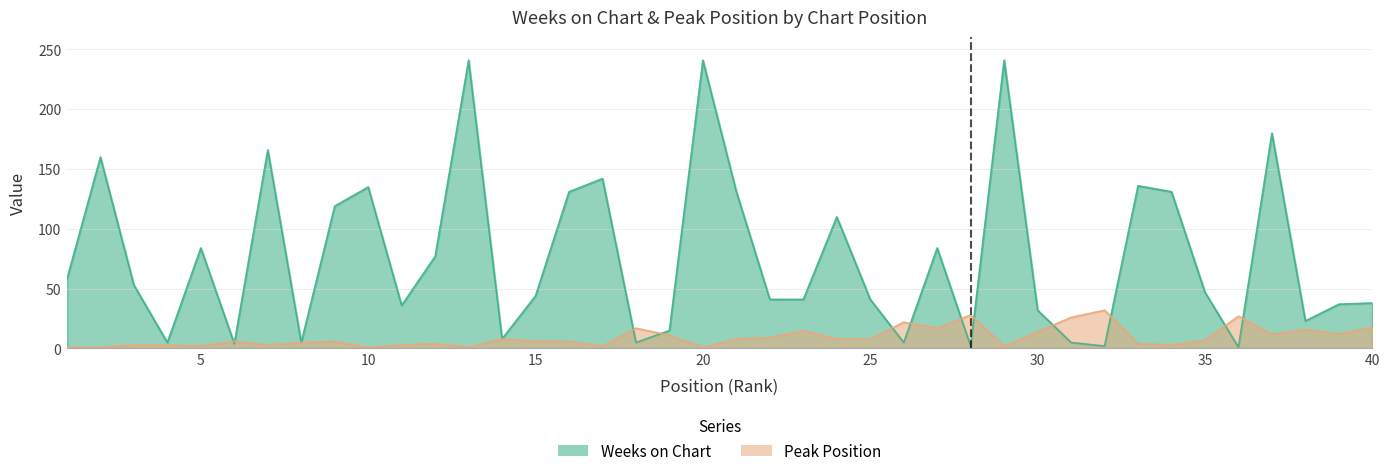

Rank the series by their maximum value, from lowest to highest.

Peak Position, Weeks on Chart